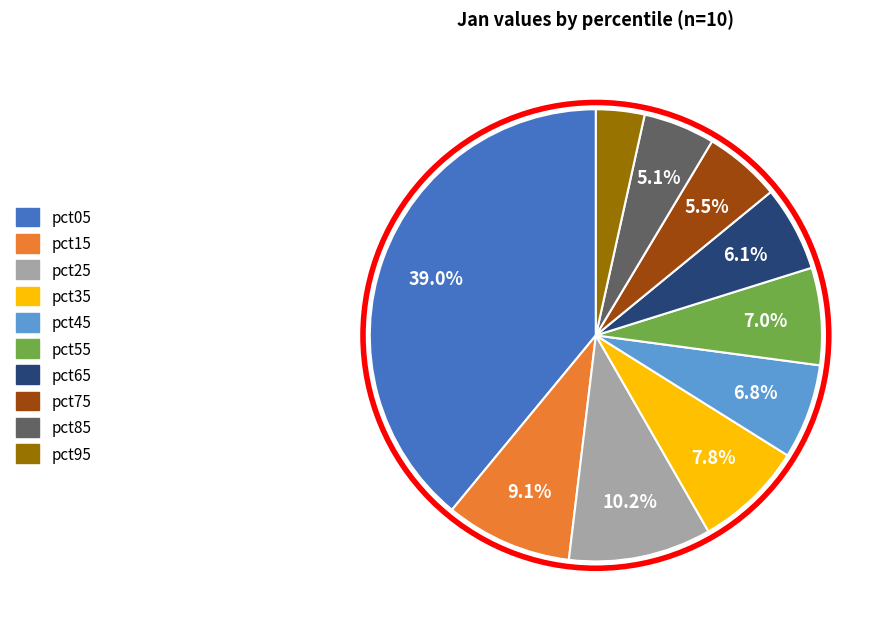

Which has a higher value, pct55 or pct75?

pct55